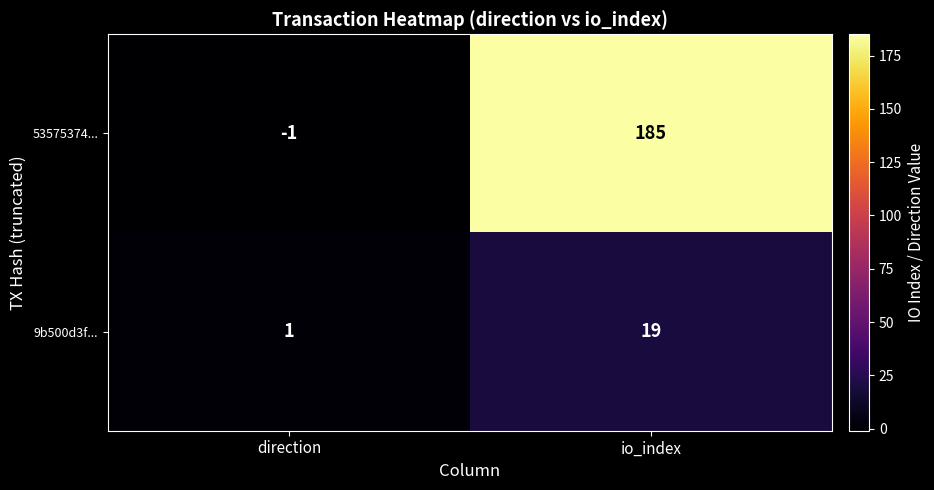

What is the average value of the 9b500d3f... series?

10